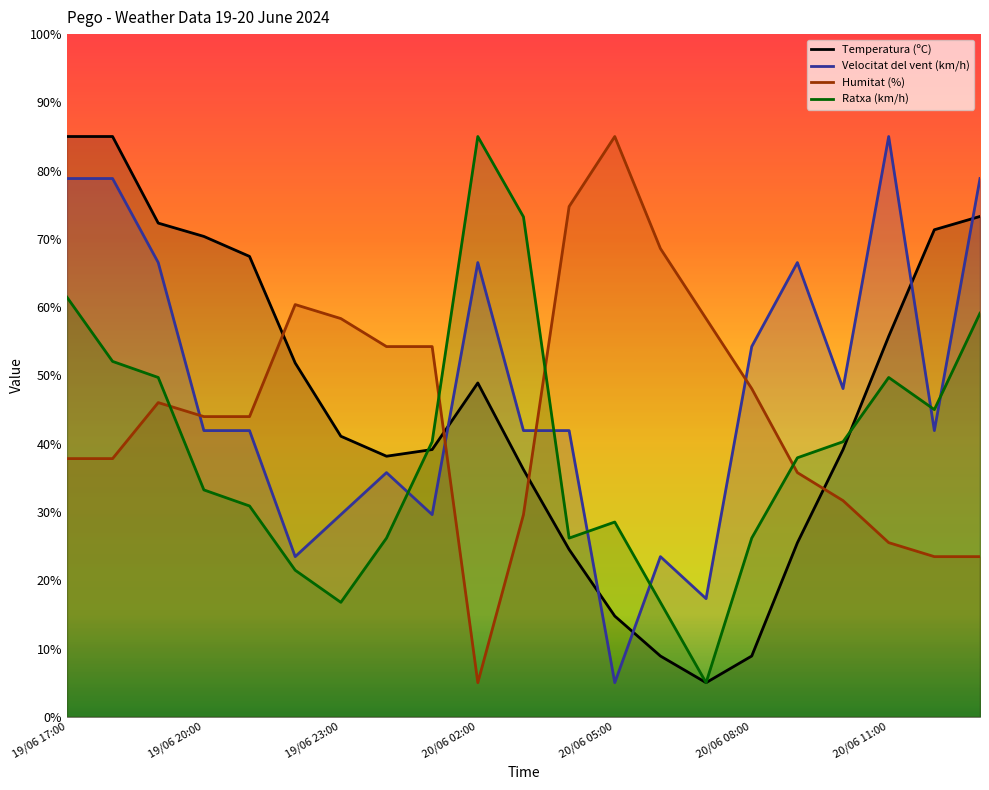

At which category is the sum across all series the highest?

19/06 17:00